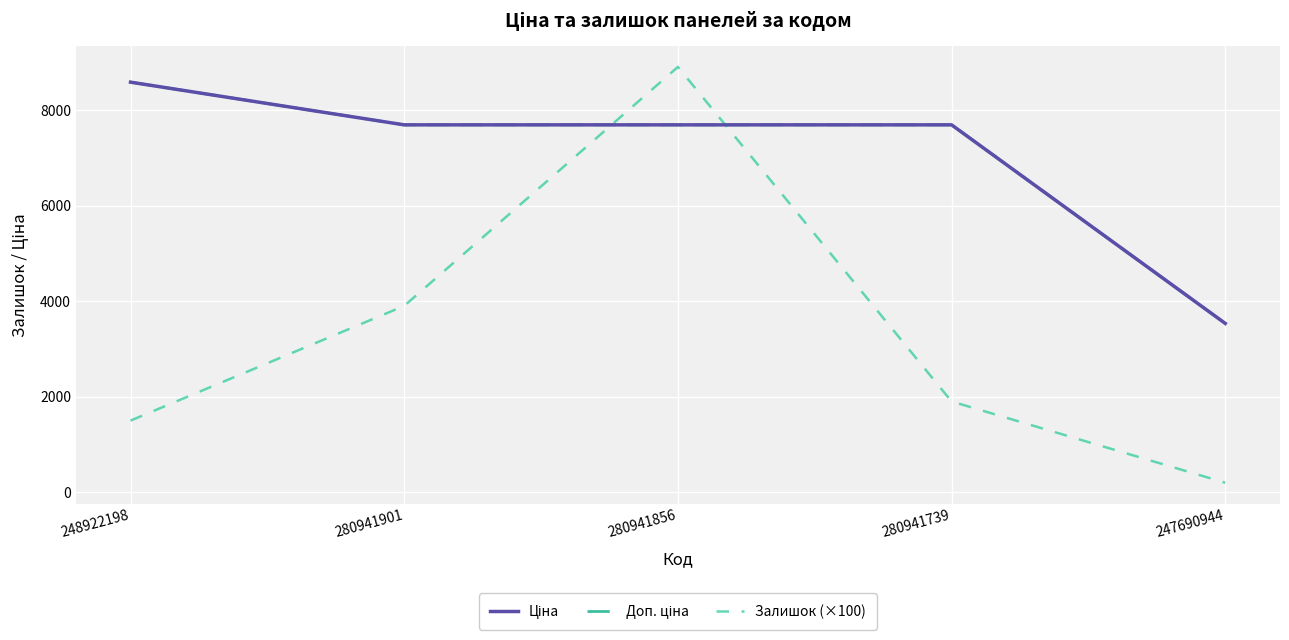

What is the difference between the second highest and minimum values in the Залишок (×100) series?

3700.0